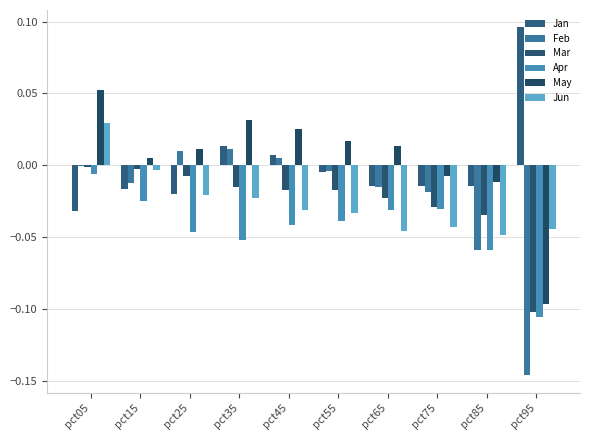

At which category is the sum across all series the highest?

pct05